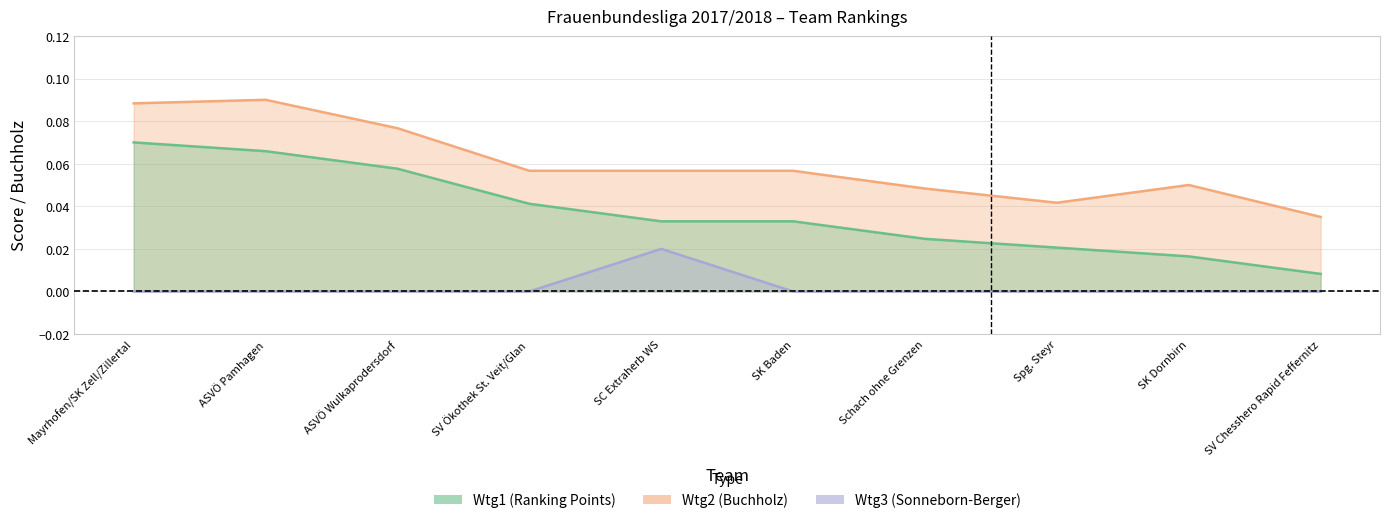

How many Wtg3 values are between 0 and 1?

10